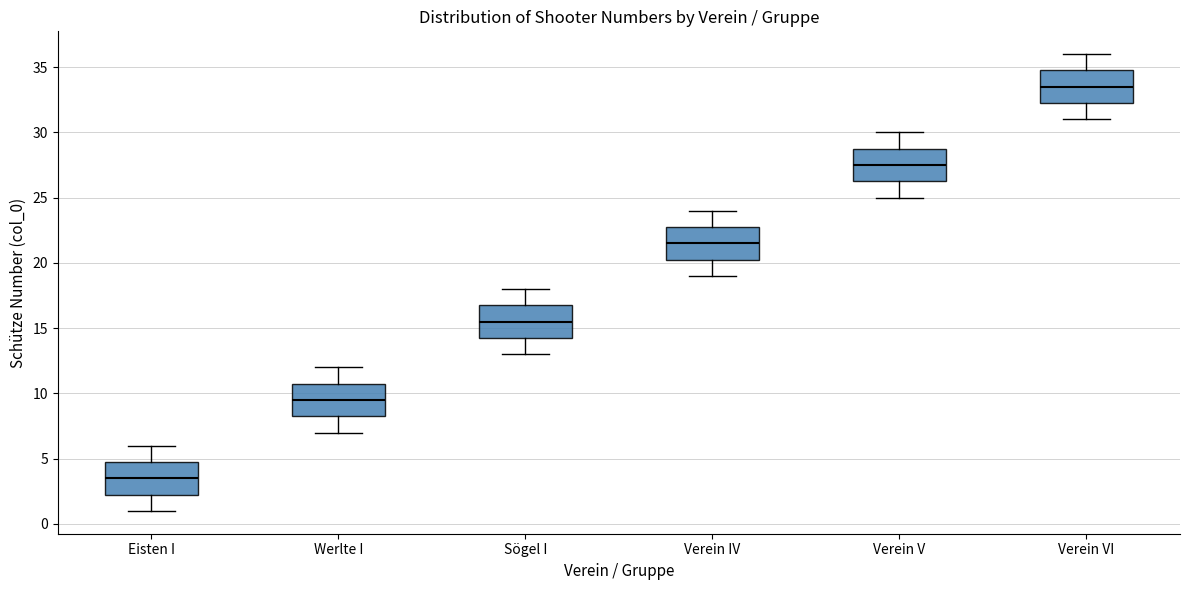

Reading left to right, transcribe this box plot: for each box, give where its median line is, the range the box spans, and where its two whiskers end, as read against the y-axis. The values are not printed on the chart, so give them approximately, as read against the axis.

Eisten I: median 3.5, box 2.5 to 5.0, whiskers 1.0 to 6.0
Werlte I: median 9.5, box 8.5 to 11.0, whiskers 7.0 to 12.0
Sögel I: median 15.5, box 14.5 to 17.0, whiskers 13.0 to 18.0
Verein IV: median 21.5, box 20.5 to 23.0, whiskers 19.0 to 24.0
Verein V: median 27.5, box 26.5 to 29.0, whiskers 25.0 to 30.0
Verein VI: median 33.5, box 32.5 to 35.0, whiskers 31.0 to 36.0